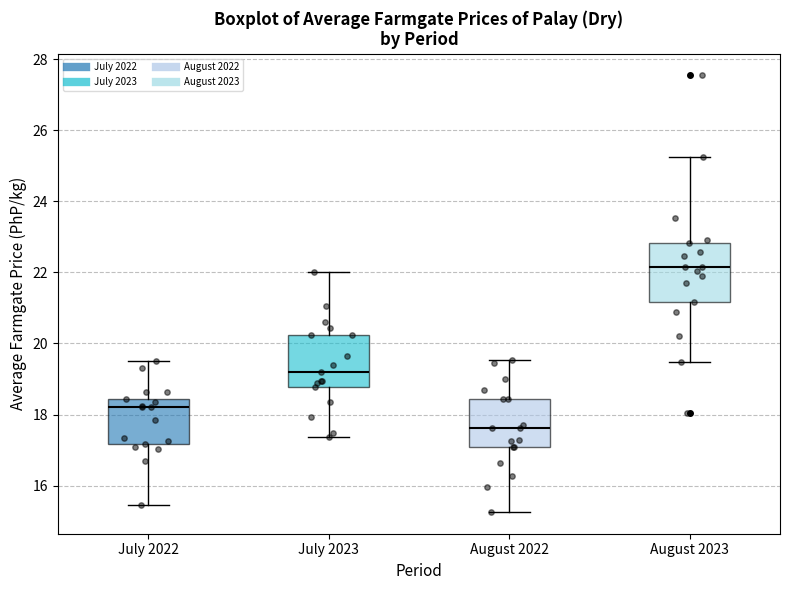

Comparing the boxes themselves (not the whiskers), which one is the tallest?

August 2023